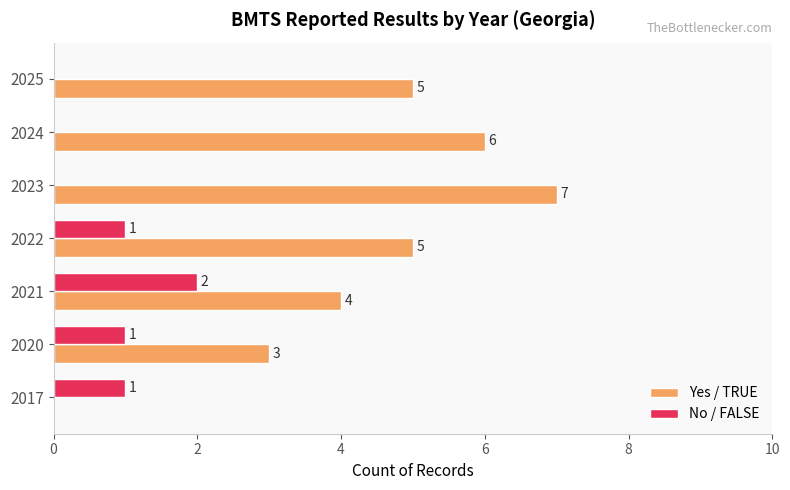

True or false: Yes / TRUE has a value of 5 at 2022.

True